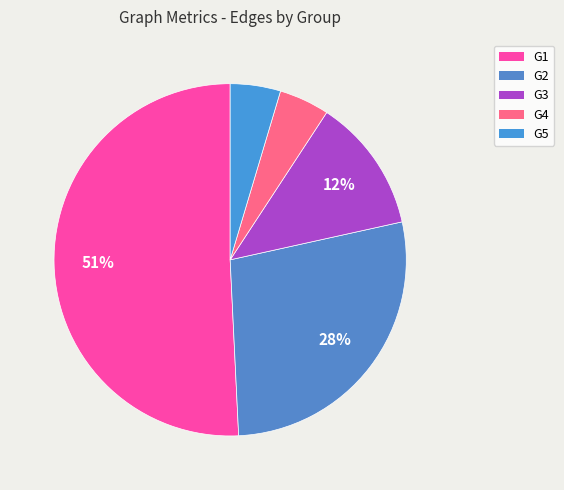

What is the largest slice in the pie chart?

G1